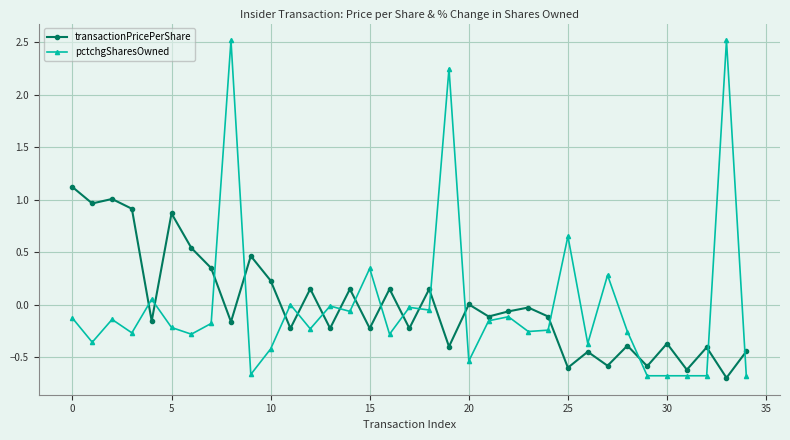

What is the value of the transactionPricePerShare point at the 4th from the left?

0.9